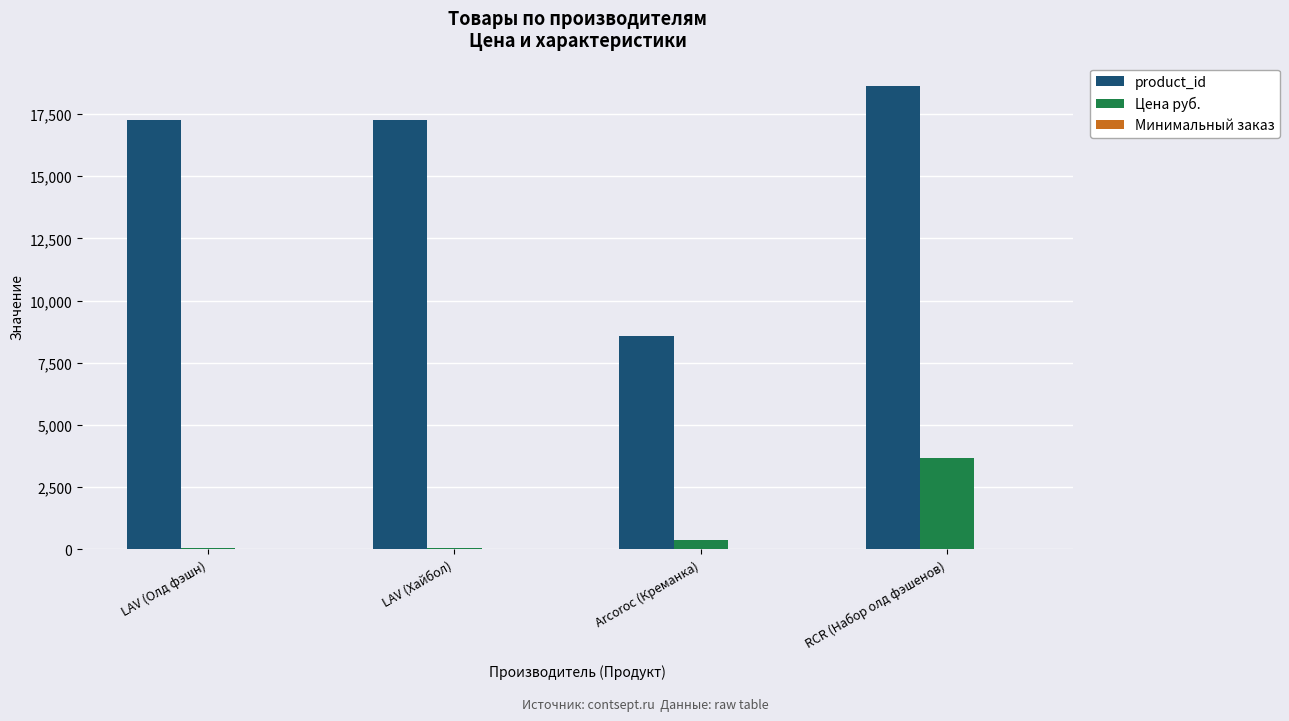

What is the total value across all series at RCR (Набор олд фэшенов)?

22318